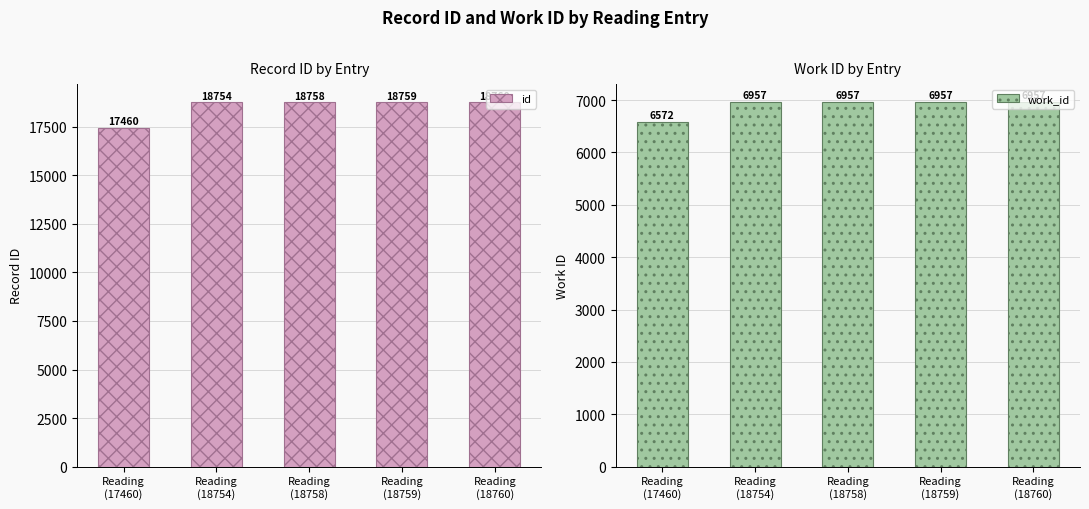

At which label is work_id closest to 6764?

Reading
(17460)